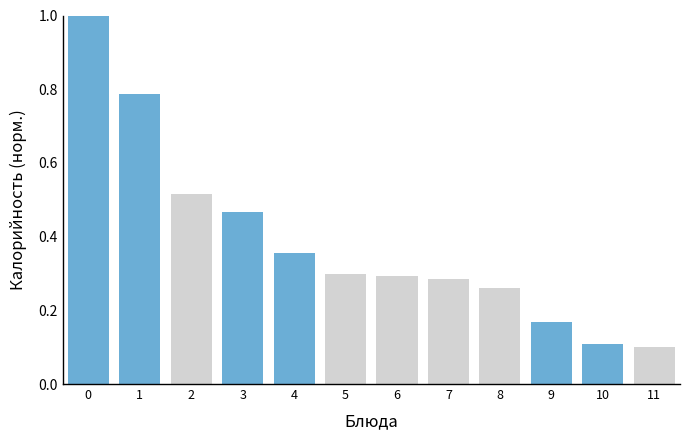

What is the change in value from 3 to 11?

-0.4